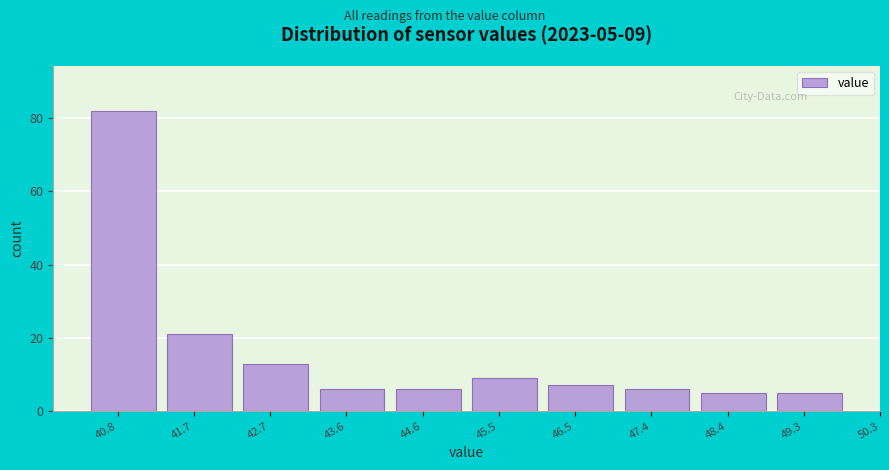

Reading left to right, what are all the values shown in this chart?

82	21	13	6	6	9	7	6	5	5